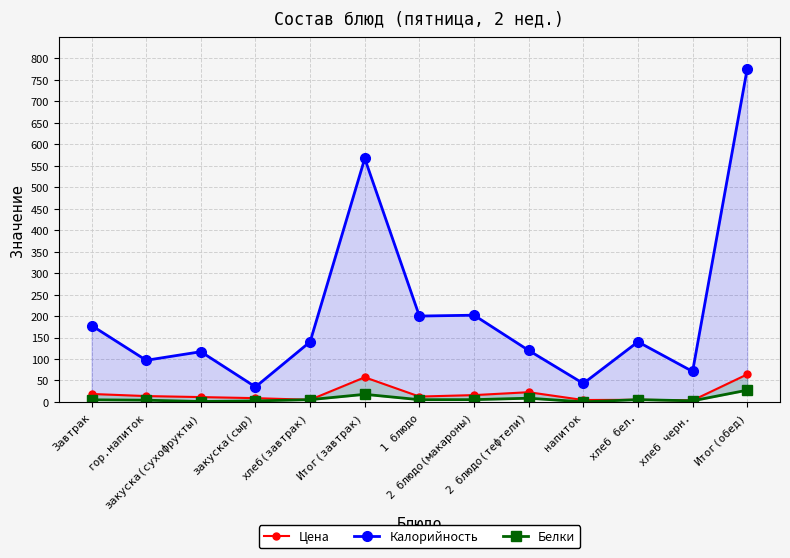

True or false: Цена and Калорийность cross at least once.

False